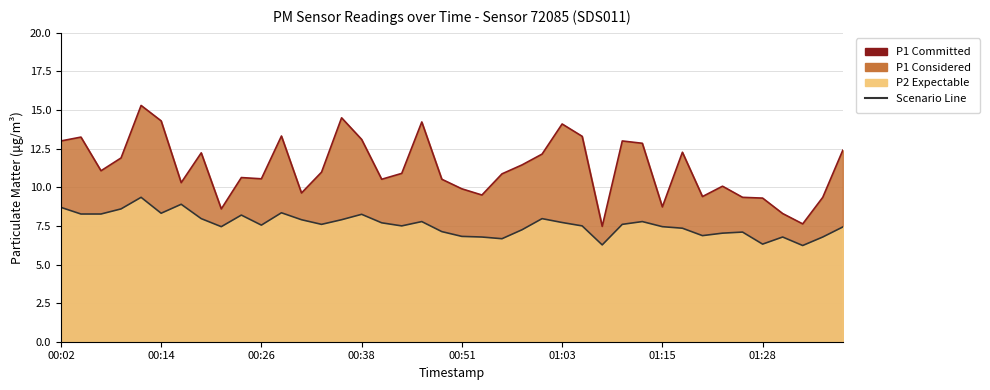

Which has a higher value, 01:32 or 00:31?

00:31